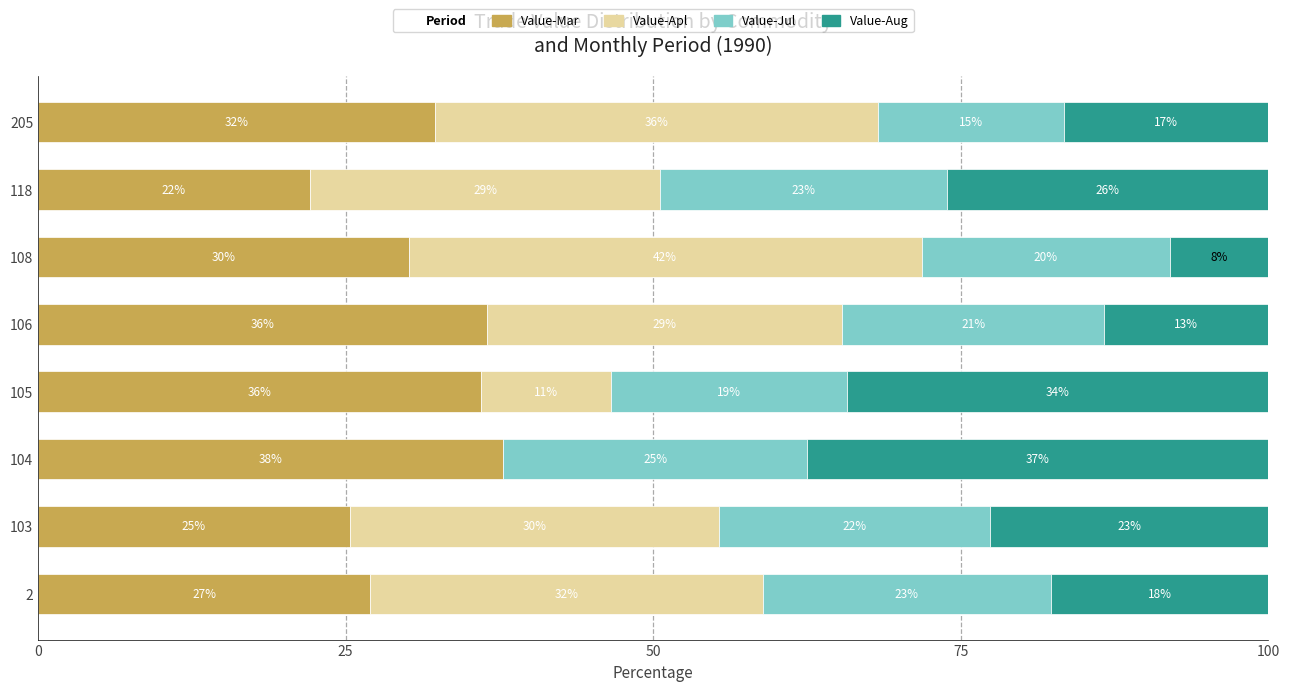

How many bars are there in each group?

4